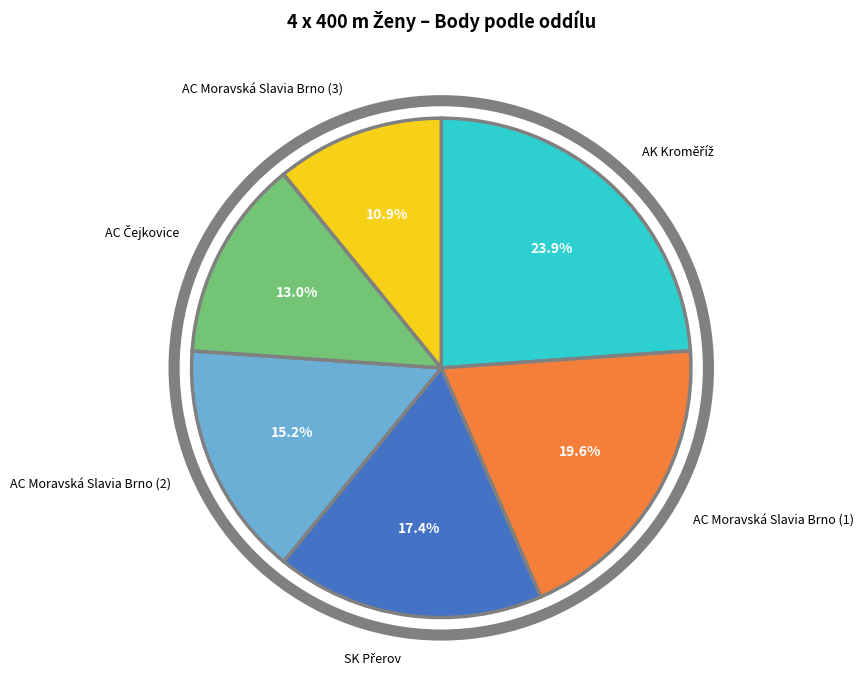

What percentage is the AC Moravská Slavia Brno (2) slice, to the nearest percent?

15%